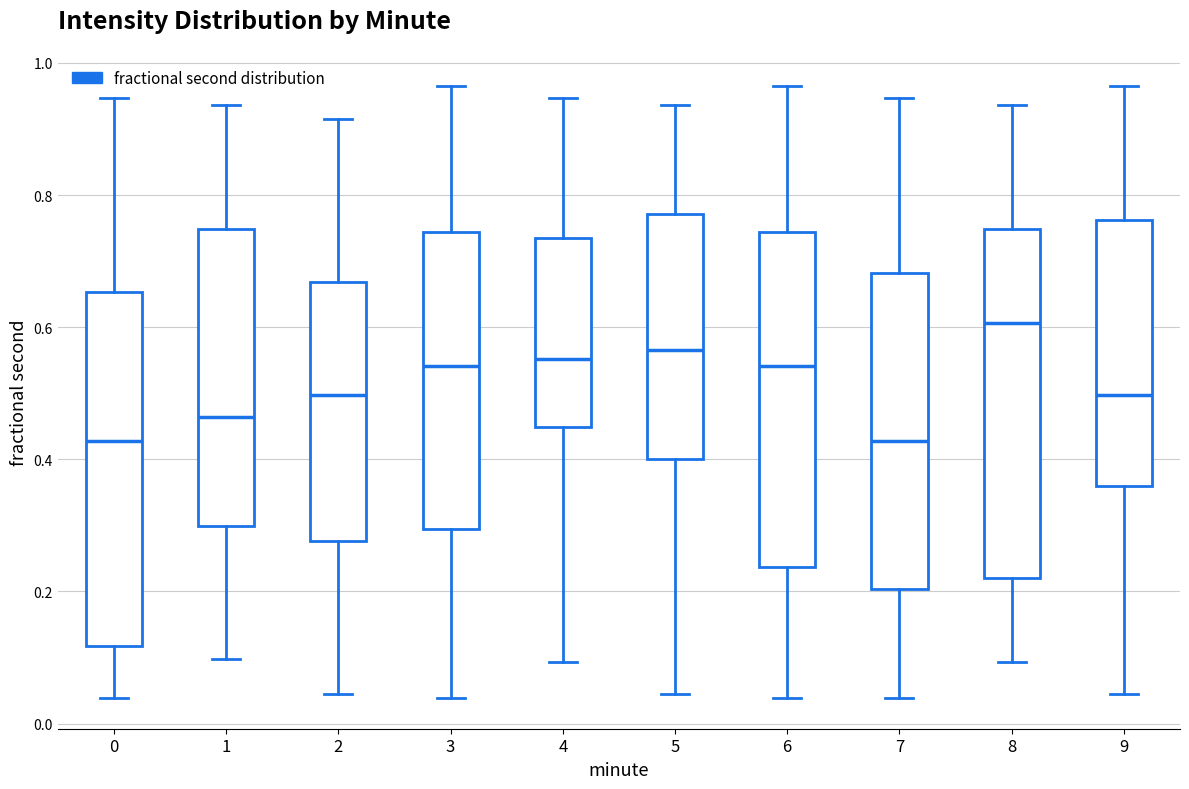

Reading left to right, transcribe this box plot: for each box, give where its median line is, the range the box spans, and where its two whiskers end, as read against the y-axis. The values are not printed on the chart, so give them approximately, as read against the axis.

0: median 0.42, box 0.12 to 0.66, whiskers 0.04 to 0.94
1: median 0.46, box 0.30 to 0.74, whiskers 0.10 to 0.94
2: median 0.50, box 0.28 to 0.66, whiskers 0.04 to 0.92
3: median 0.54, box 0.30 to 0.74, whiskers 0.04 to 0.96
4: median 0.56, box 0.44 to 0.74, whiskers 0.10 to 0.94
5: median 0.56, box 0.40 to 0.78, whiskers 0.04 to 0.94
6: median 0.54, box 0.24 to 0.74, whiskers 0.04 to 0.96
7: median 0.42, box 0.20 to 0.68, whiskers 0.04 to 0.94
8: median 0.60, box 0.22 to 0.74, whiskers 0.10 to 0.94
9: median 0.50, box 0.36 to 0.76, whiskers 0.04 to 0.96